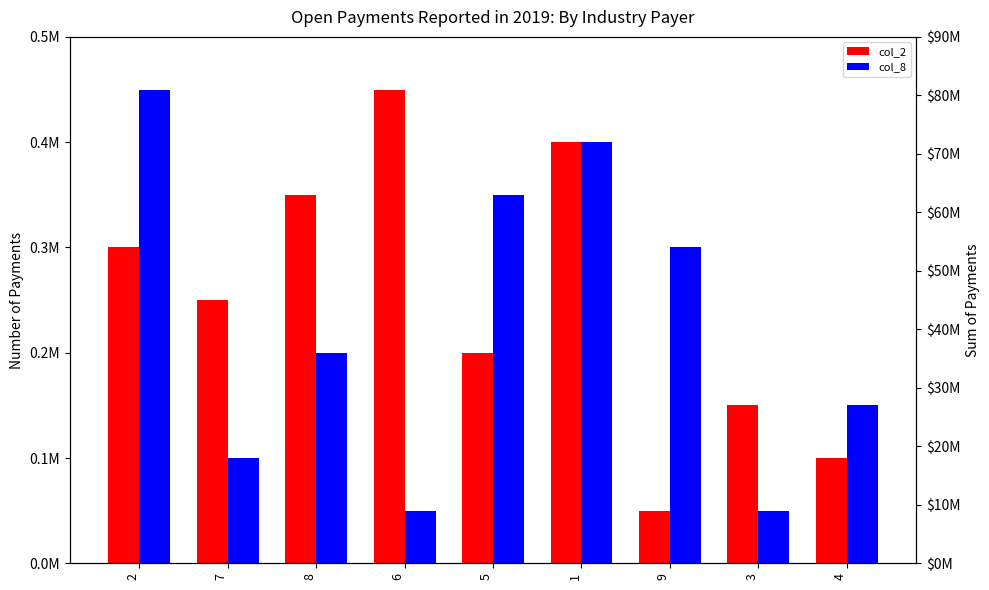

Which series has the widest spread of values?

col_2